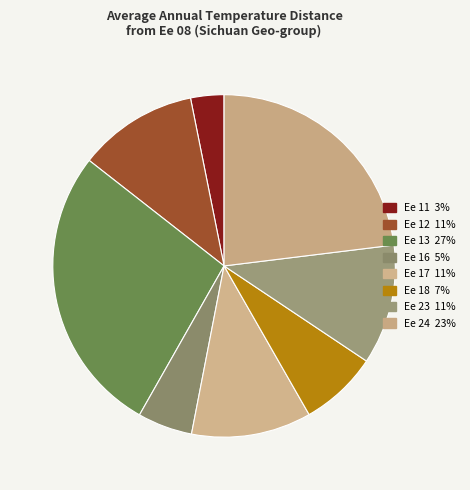

Is there any slice that represents more than half of the pie?

No